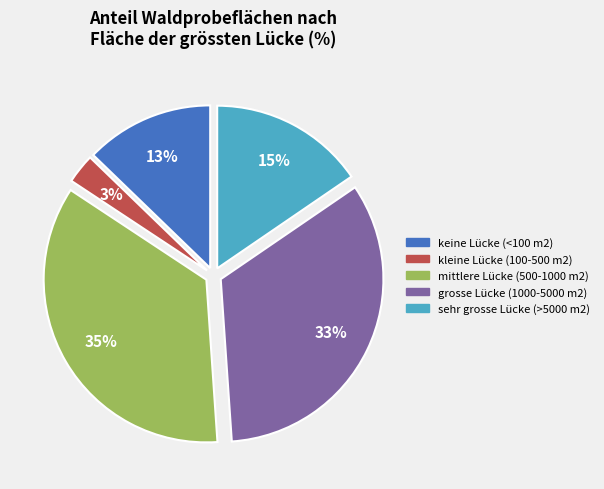

Is there a majority slice in this chart?

No